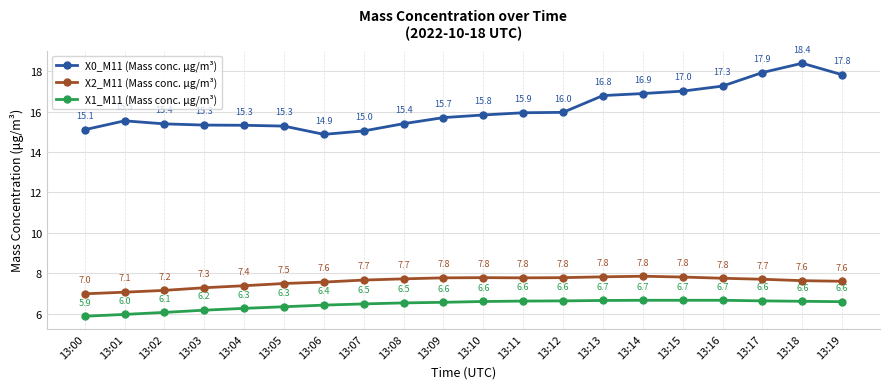

What is the total value across all series at 13:14?

31.4